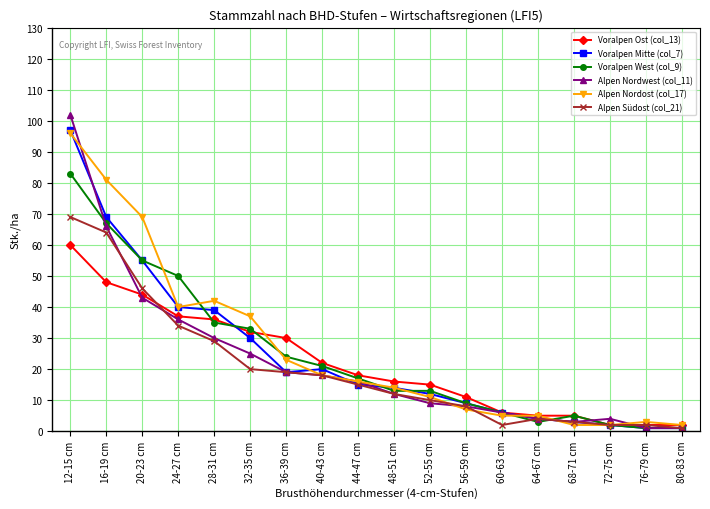

Reading left to right, transcribe all the data shown in this chart.

Voralpen Ost (col_13): 60	48	44	37	36	32	30	22	18	16	15	11	6	5	5	2	2	2
Voralpen Mitte (col_7): 97	69	55	40	39	30	19	20	15	14	12	9	6	4	3	2	1	1
Voralpen West (col_9): 83	67	55	50	35	33	24	21	17	13	13	9	6	3	5	2	1	1
Alpen Nordwest (col_11): 102	66	43	36	30	25	19	18	16	12	9	8	6	4	3	4	1	1
Alpen Nordost (col_17): 96	81	69	40	42	37	23	18	16	14	11	7	5	5	2	2	3	2
Alpen Südost (col_21): 69	64	46	34	29	20	19	18	15	12	10	8	2	4	3	2	2	1